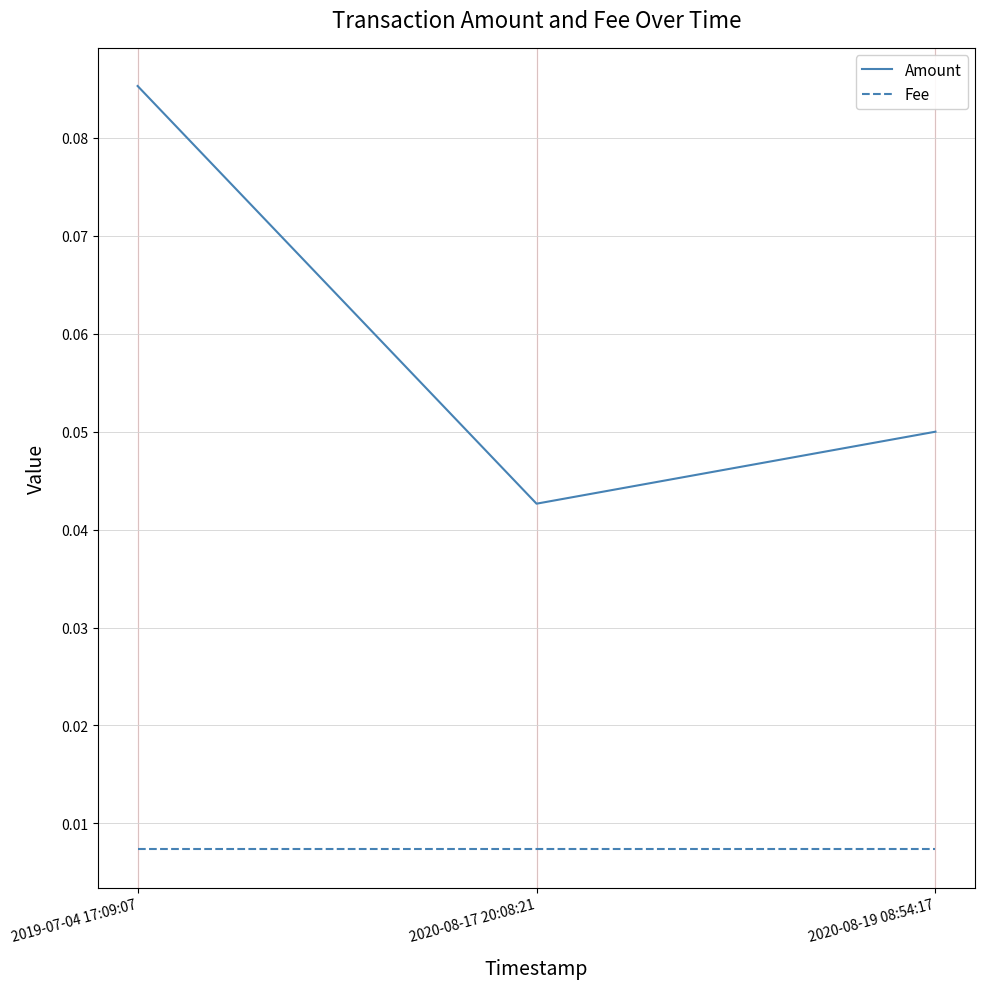

Rank the categories by Amount value from highest to lowest.

2019-07-04 17:09:07, 2020-08-19 08:54:17, 2020-08-17 20:08:21